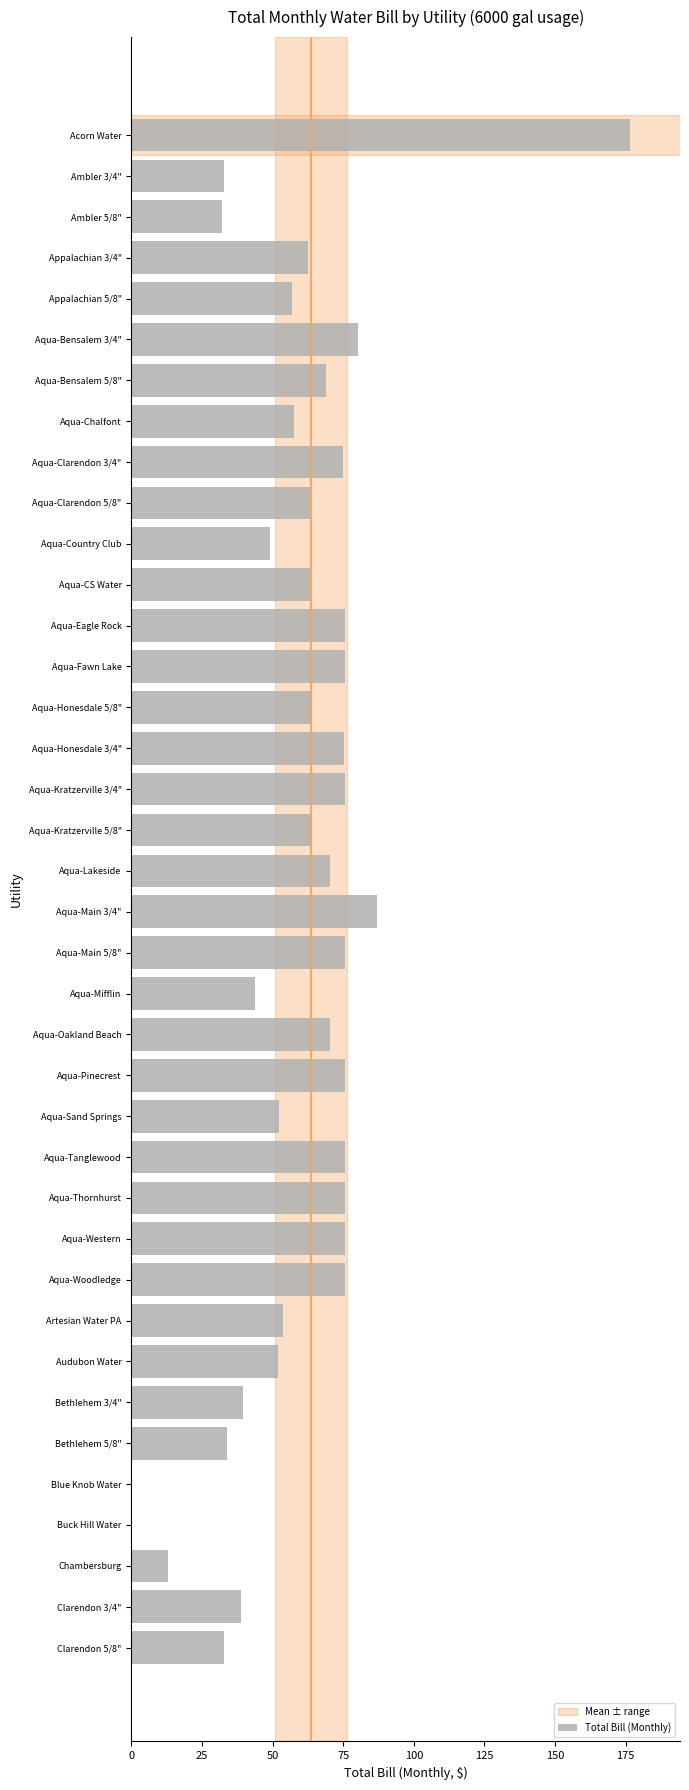

What is the sum of all values?

2287.8